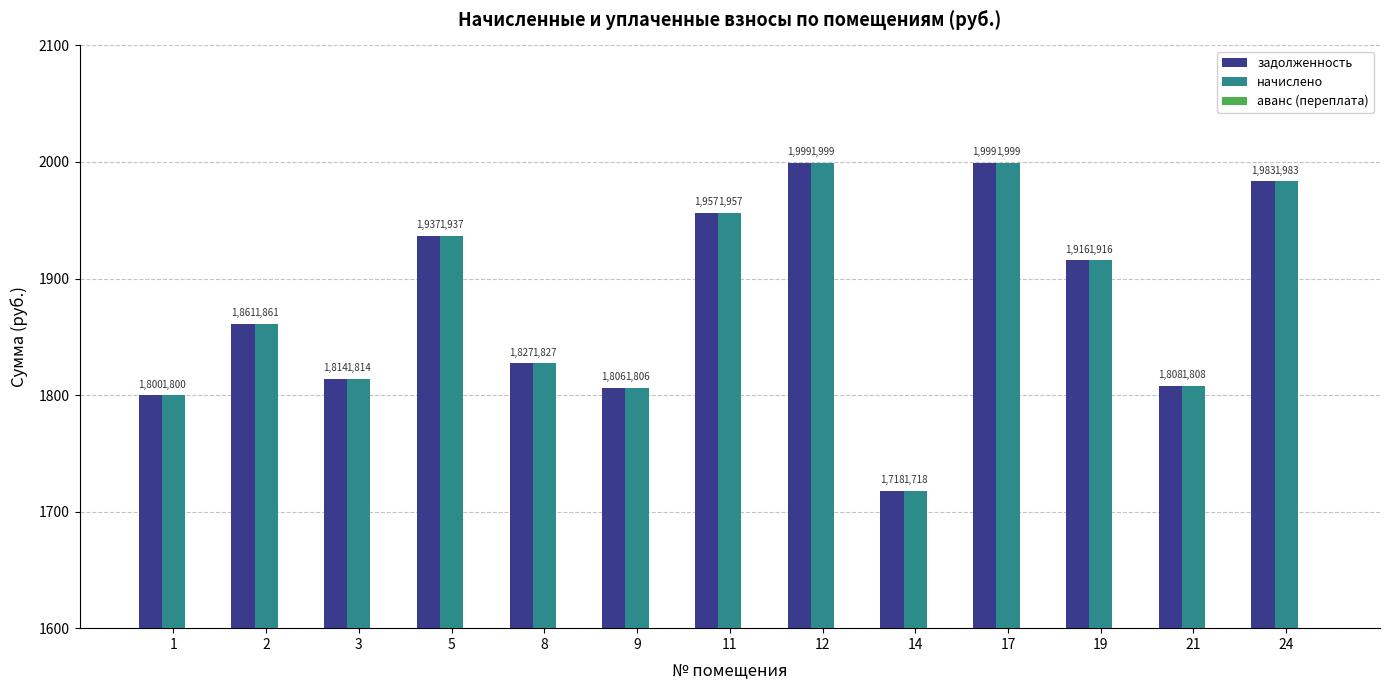

At how many categories does at least one series exceed 1872?

6